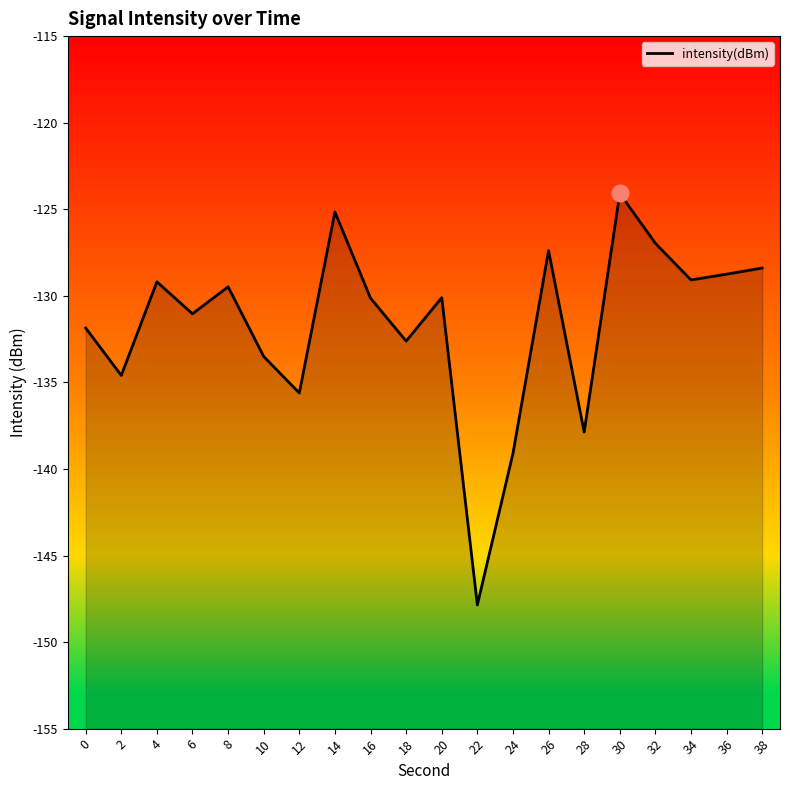

Which category has the highest value across all series?

30